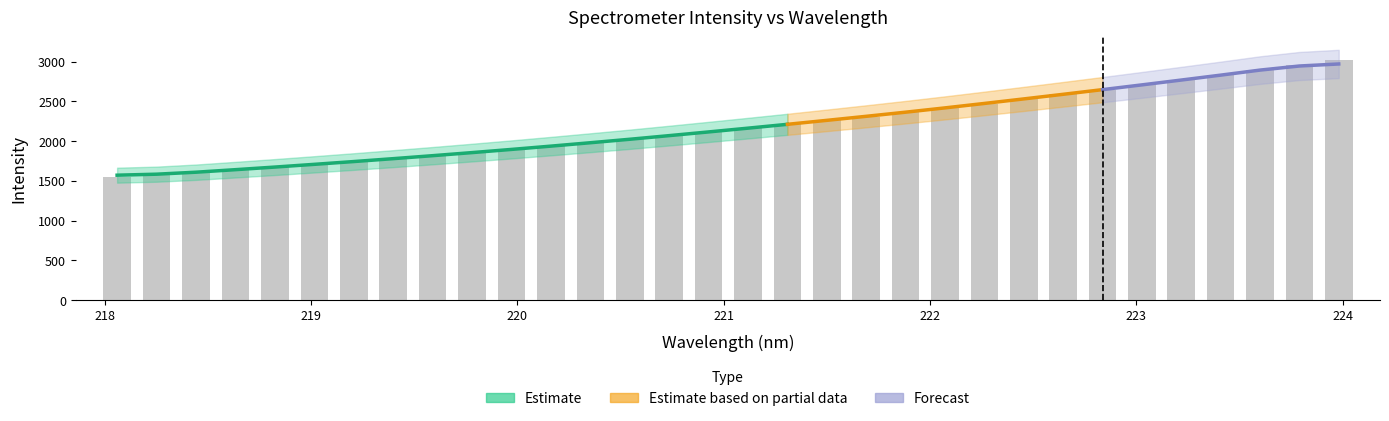

Rank the categories by value from highest to lowest.

223.9802, 223.7895, 223.5987, 223.408, 223.2172, 223.0264, 222.8355, 222.6447, 222.4538, 222.263, 222.0721, 221.8812, 221.6902, 221.4993, 221.3083, 221.1174, 220.9264, 220.7354, 220.5444, 220.3533, 220.1623, 219.9712, 219.7801, 219.589, 219.3979, 219.2067, 219.0156, 218.8244, 218.6332, 218.442, 218.2508, 218.0596